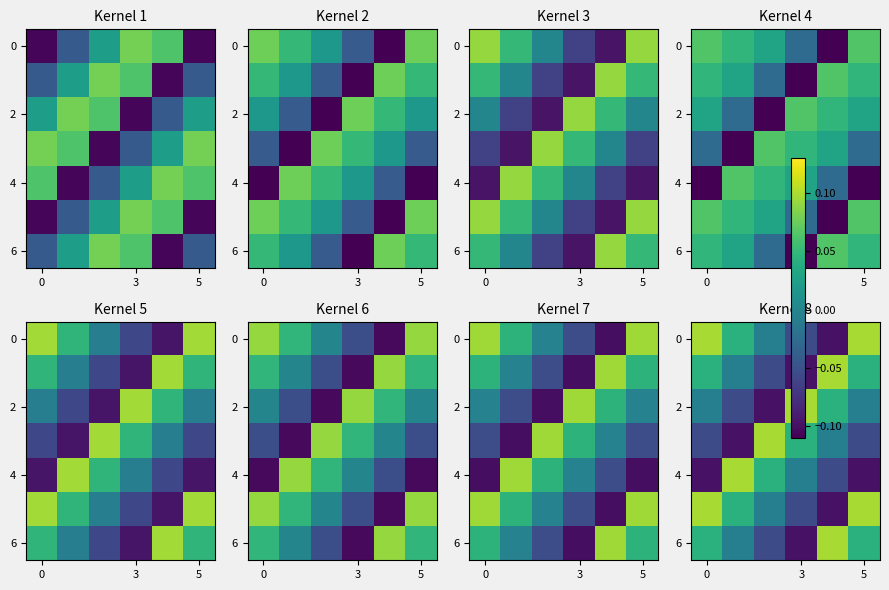

What is the smallest value displayed?

-0.1